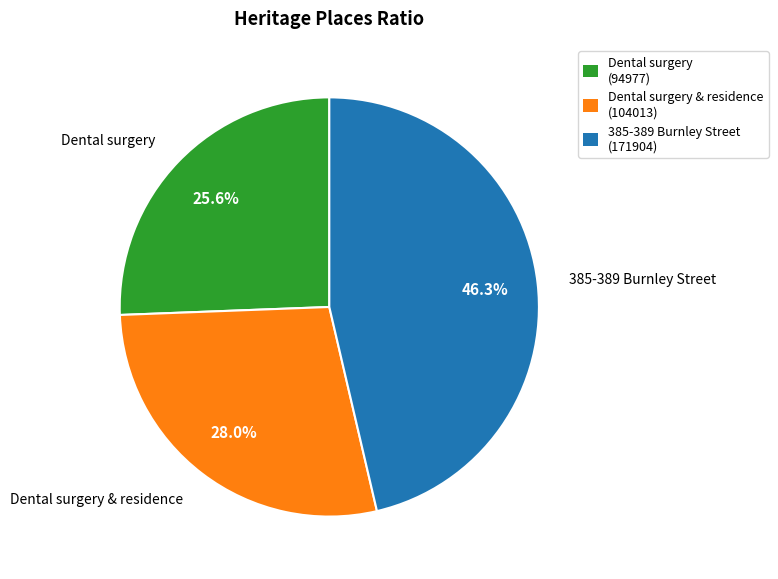

Is there a majority slice in this chart?

No